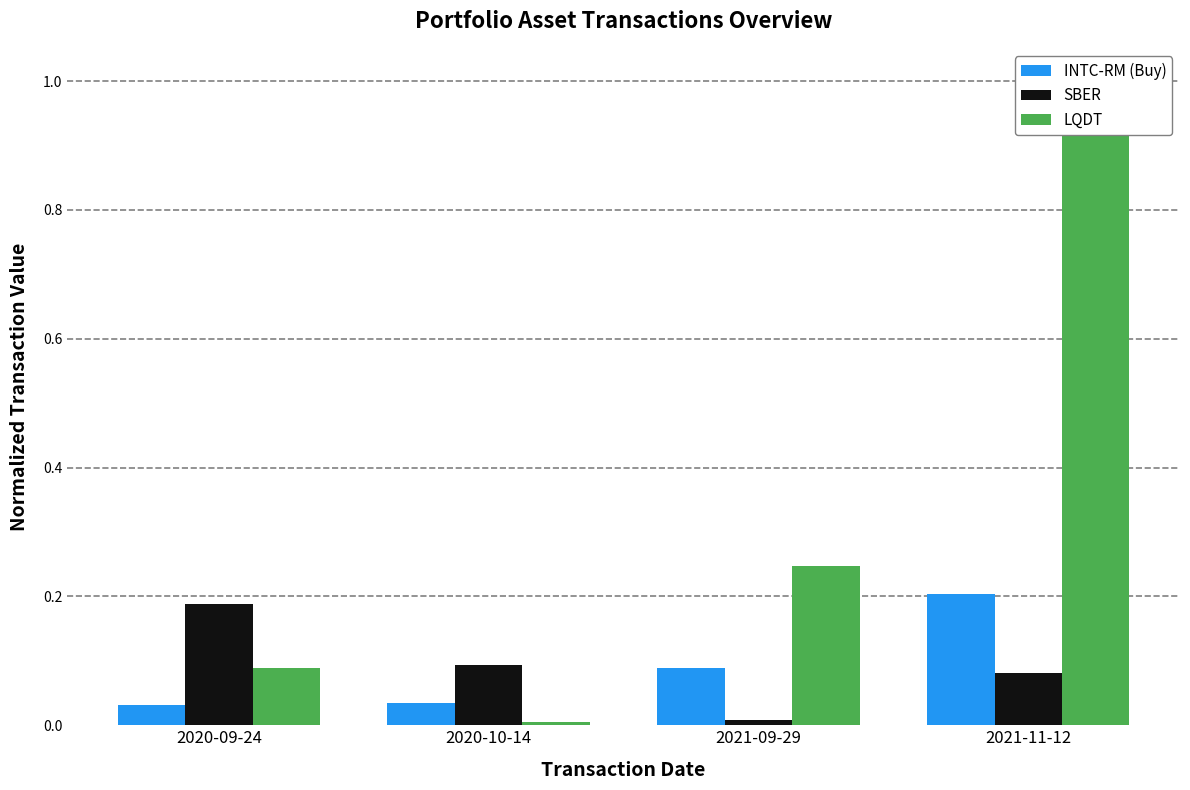

How many groups of bars are there?

4